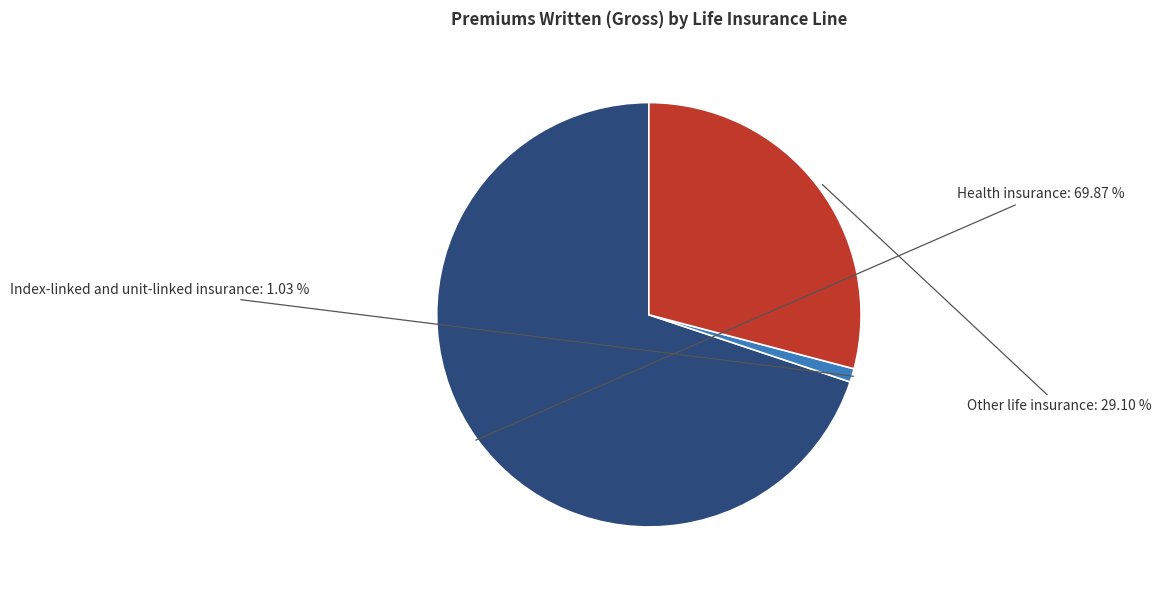

Does Health insurance account for over 50% of the chart?

Yes